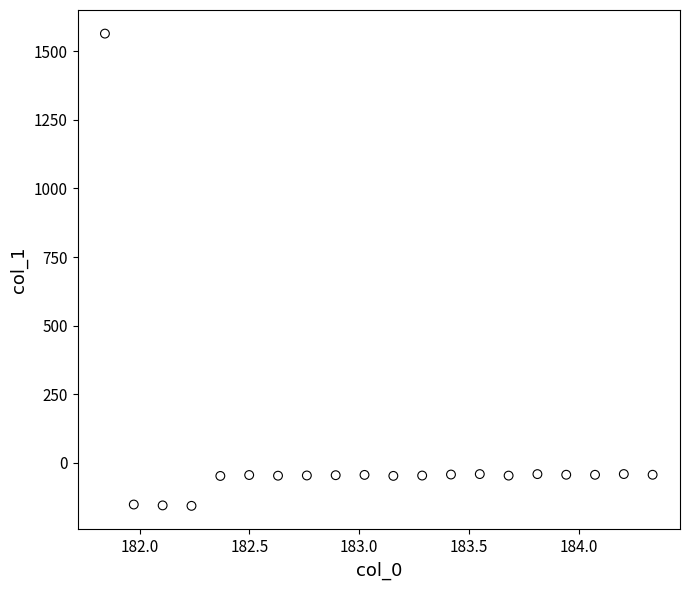

What is the range of X values (max minus min)?

2.5